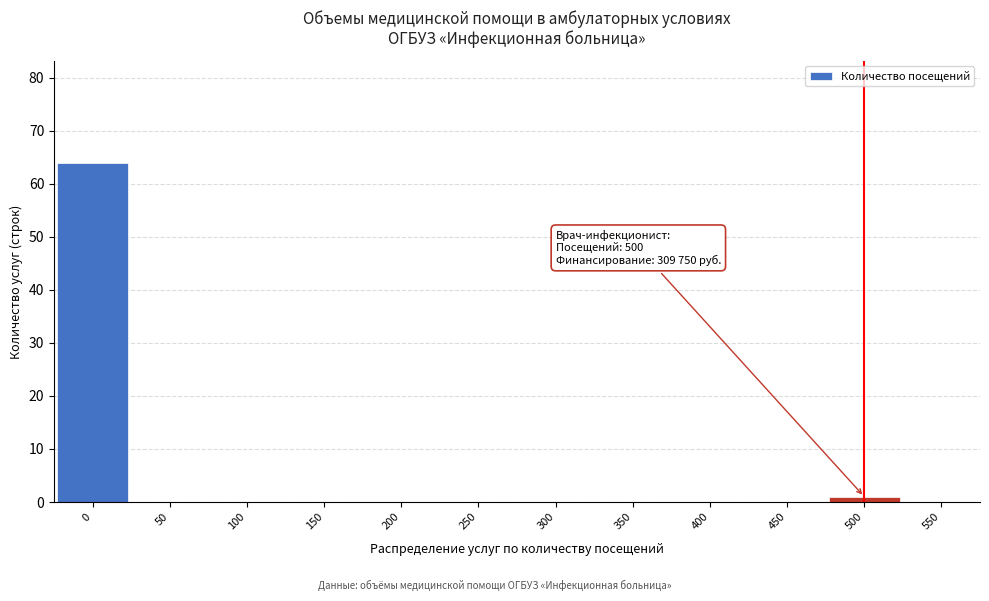

Reading left to right, transcribe all the data shown in this chart.

0=64	50=0	100=0	150=0	200=0	250=0	300=0	350=0	400=0	450=0	500=1	550=0